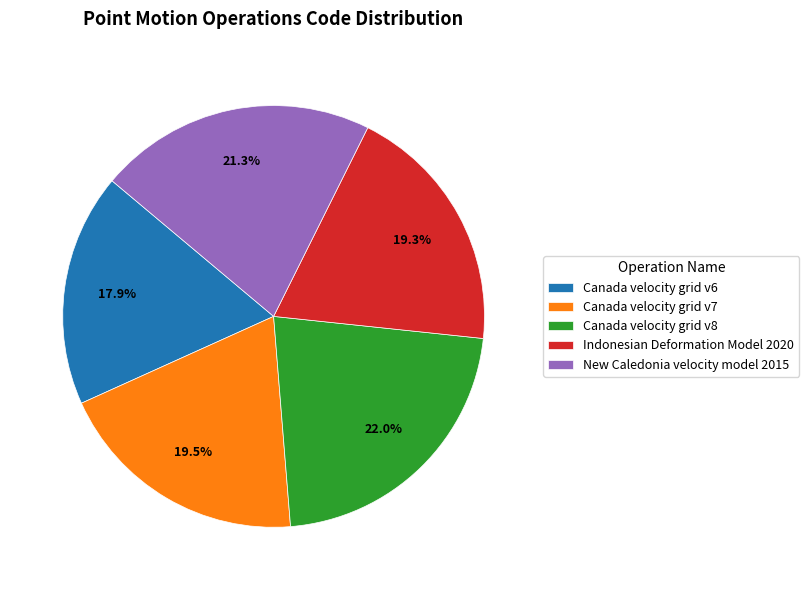

What percentage is NOT represented by Canada velocity grid v6?

82.1%